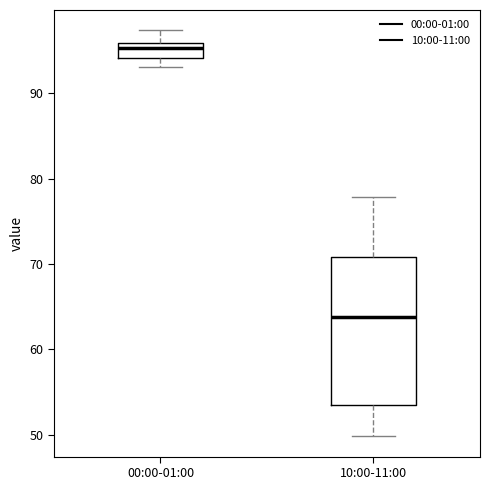

Which box's median line is the lowest?

10:00-11:00